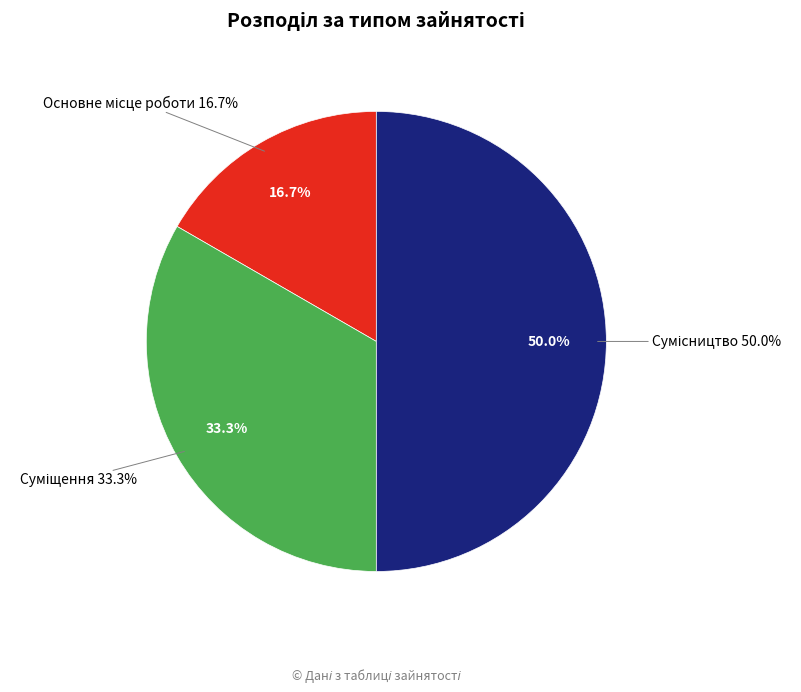

To the nearest percent, what is the combined percentage of Основне місце роботи and Сумісництво?

67%